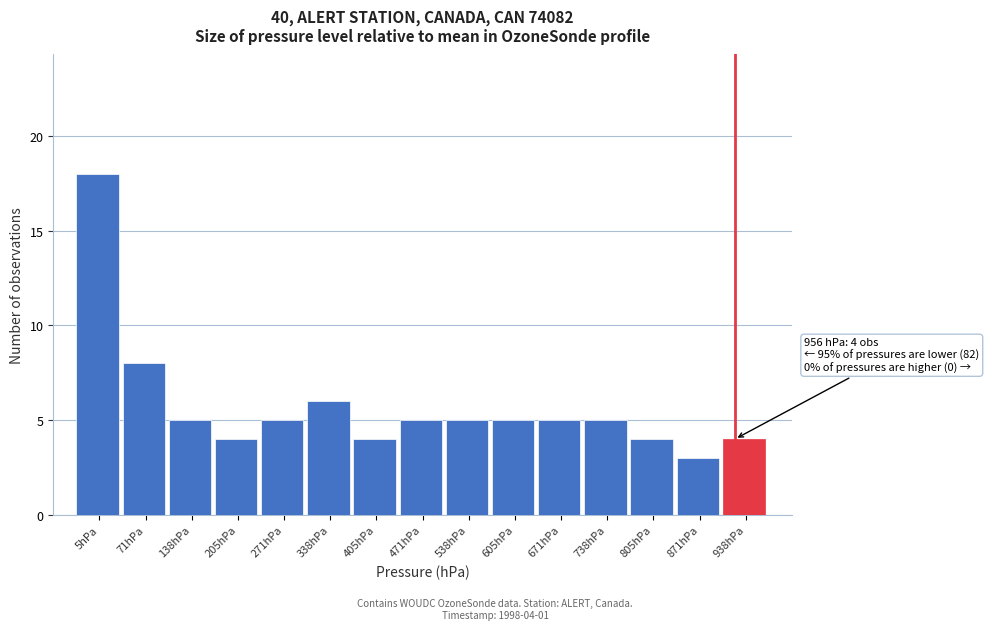

Reading left to right, transcribe all the data shown in this chart.

18	8	5	4	5	6	4	5	5	5	5	5	4	3	4